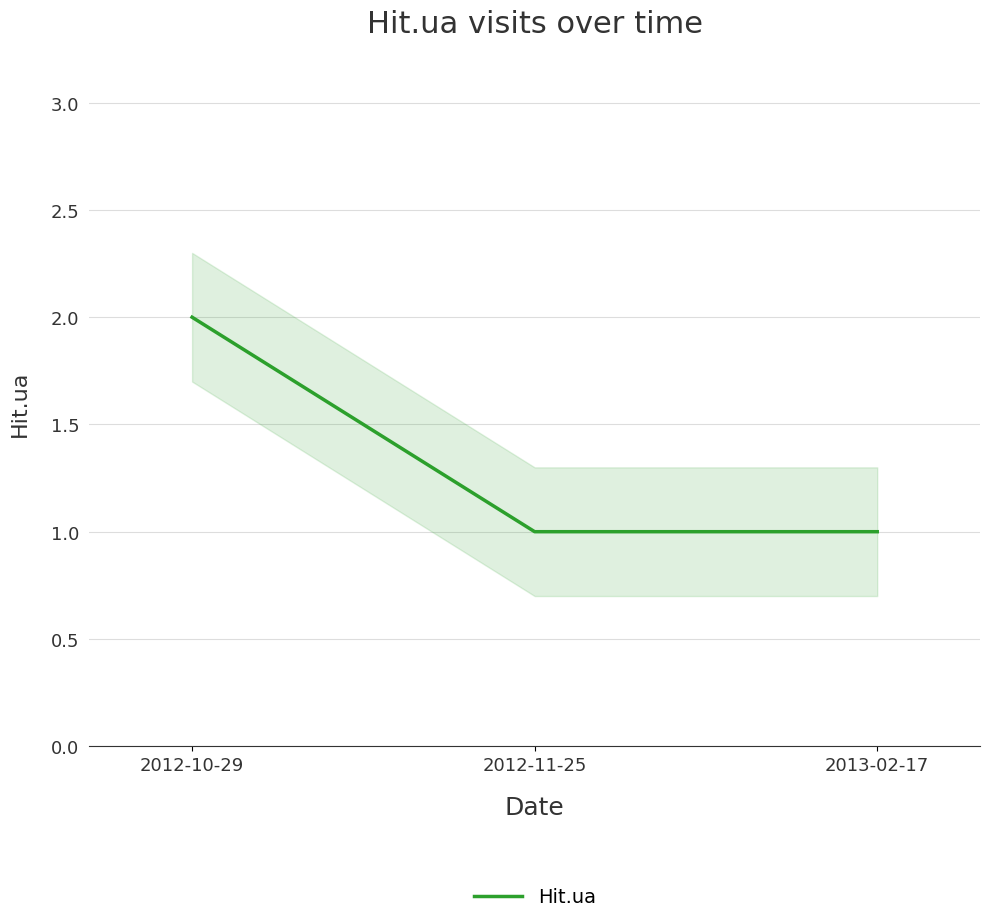

What is the maximum value shown in the chart?

2